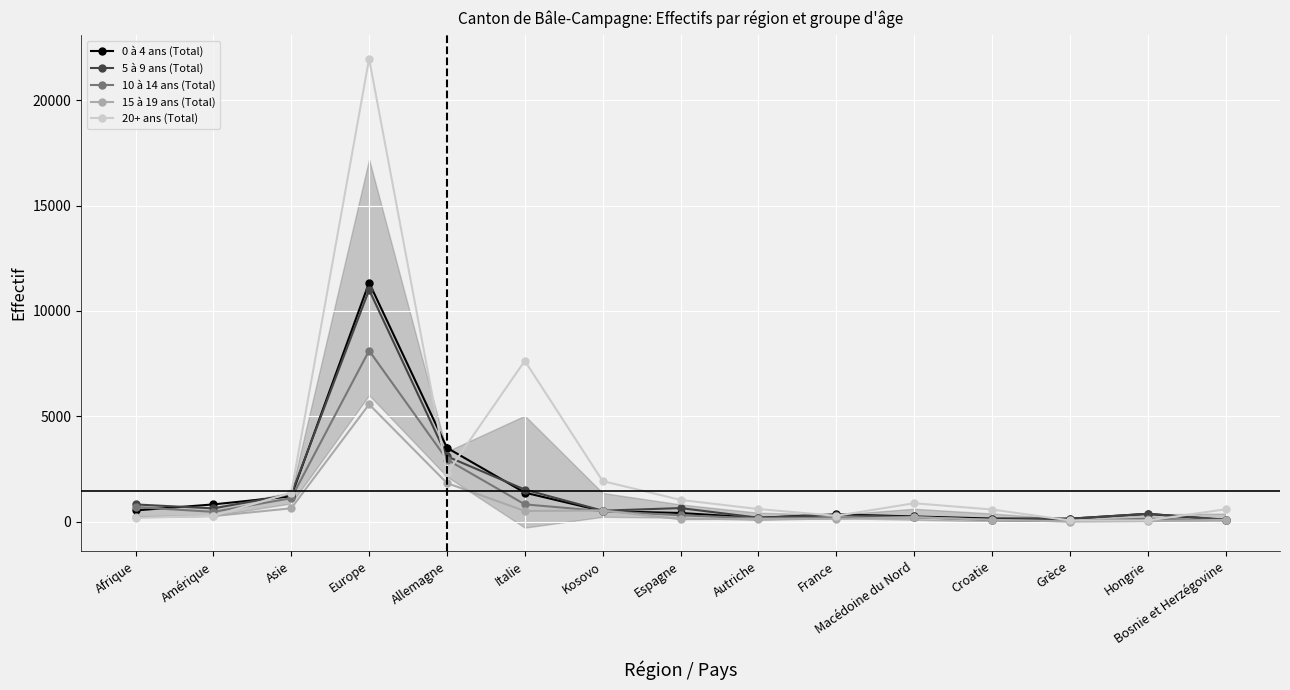

What is the difference between the 5 à 9 ans (Total) values at Afrique and Croatie?

714